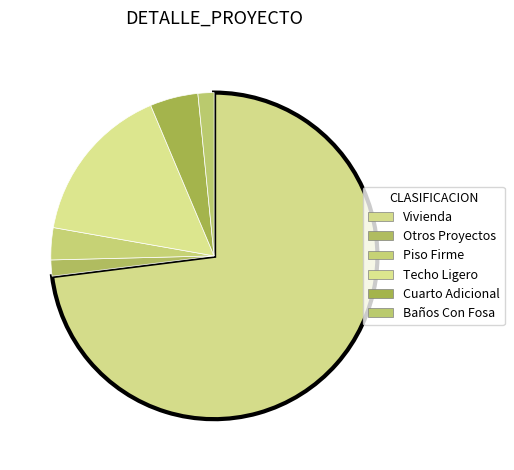

Which category has the smallest portion of the pie?

Otros Proyectos